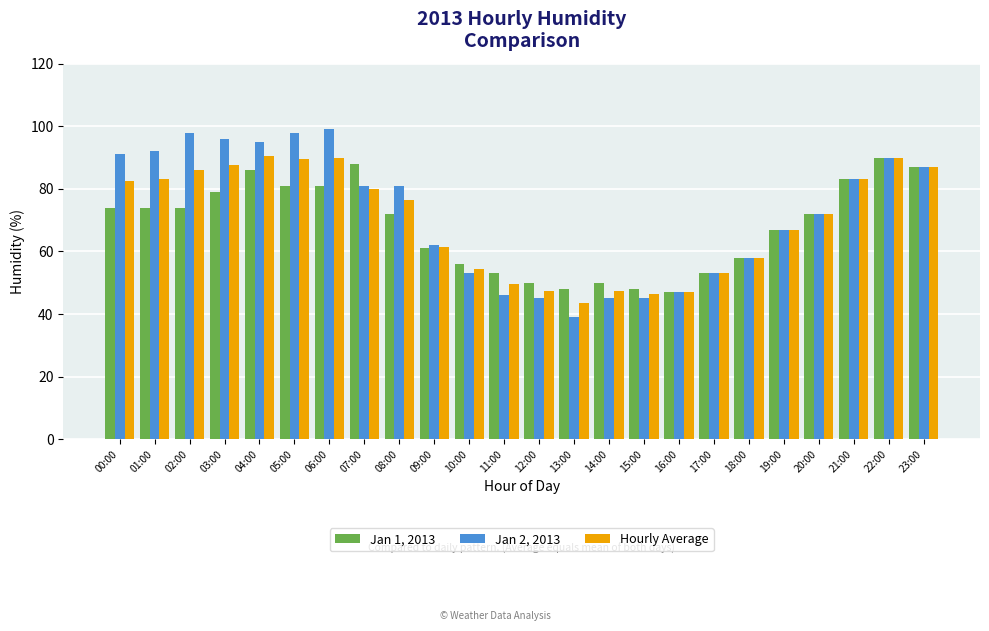

How many categories are shown in the chart?

24